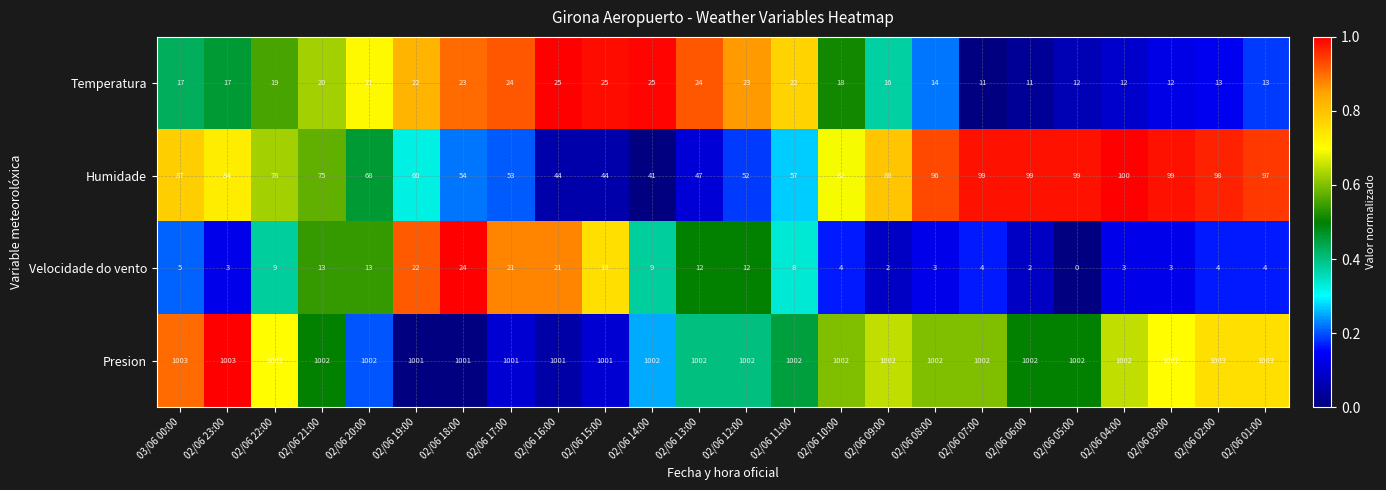

What is the difference between the highest and lowest values at 02/06 22:00?

993